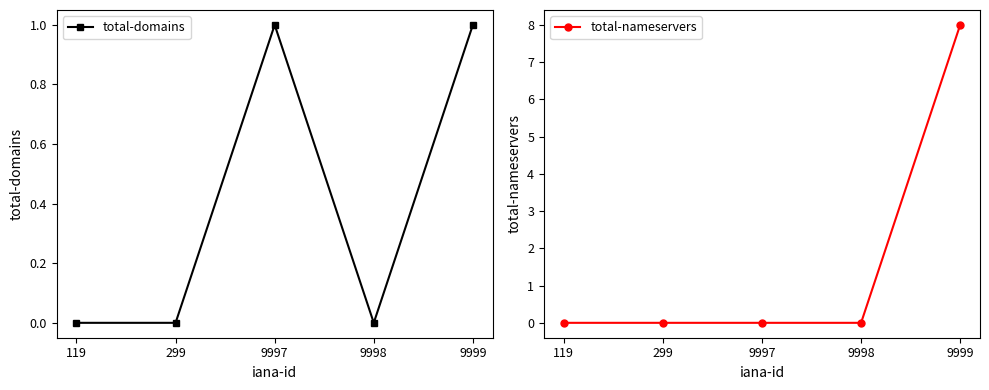

True or false: total-domains and total-nameservers intersect in this chart.

False